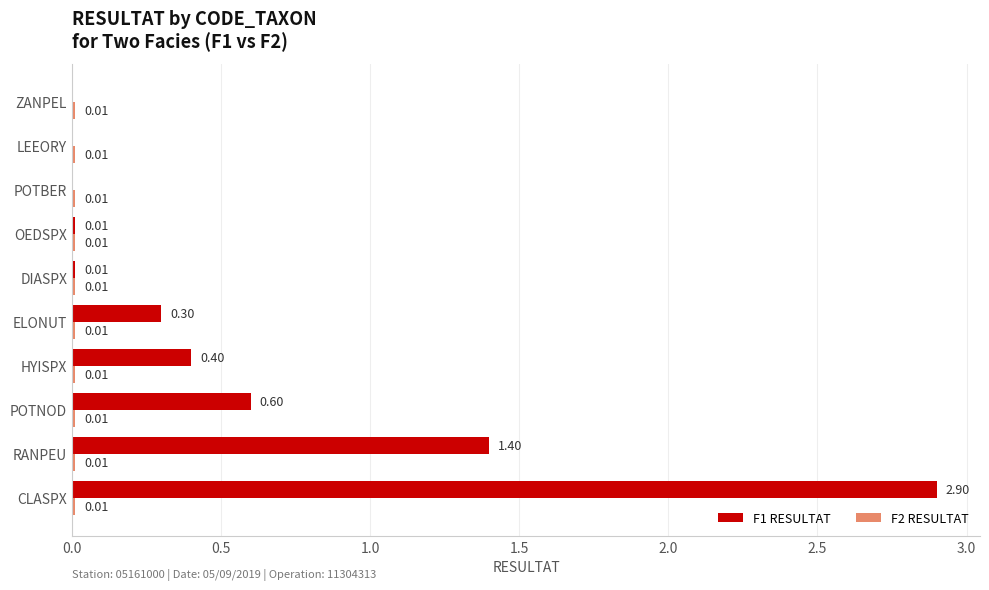

Between OEDSPX and ZANPEL, which series saw the biggest shift?

F1 RESULTAT